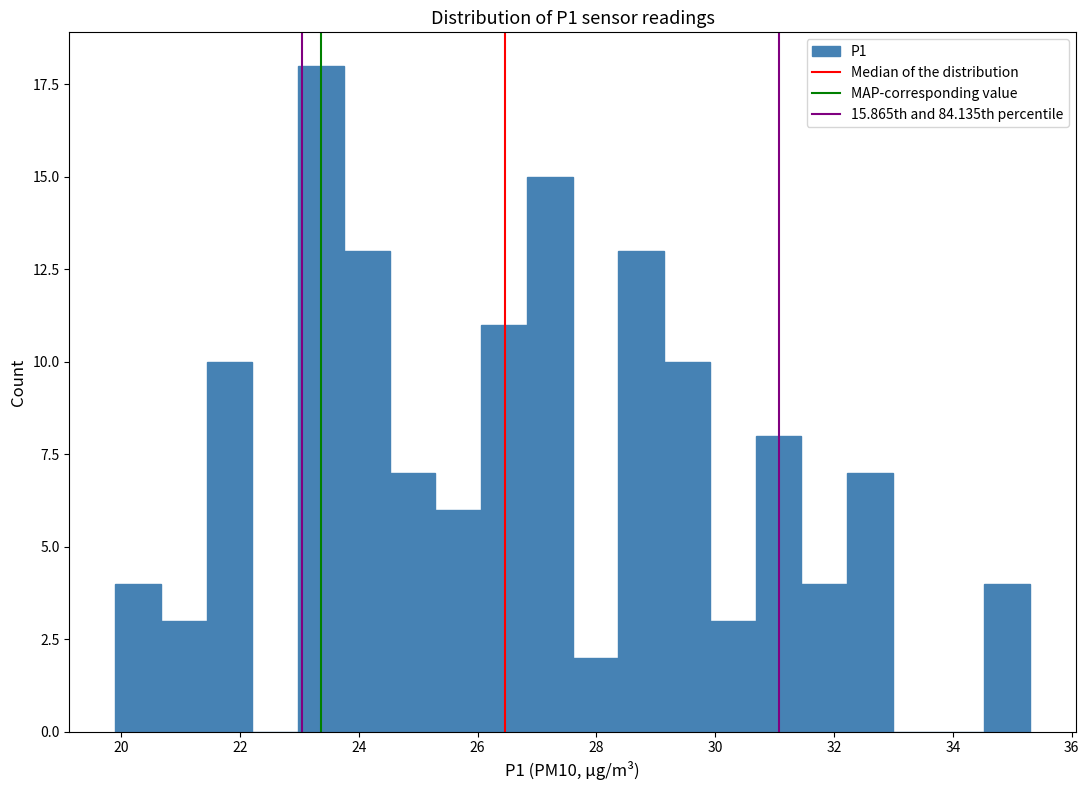

Read against the x-axis, roughly where is the centre of the tallest bar?

23.4